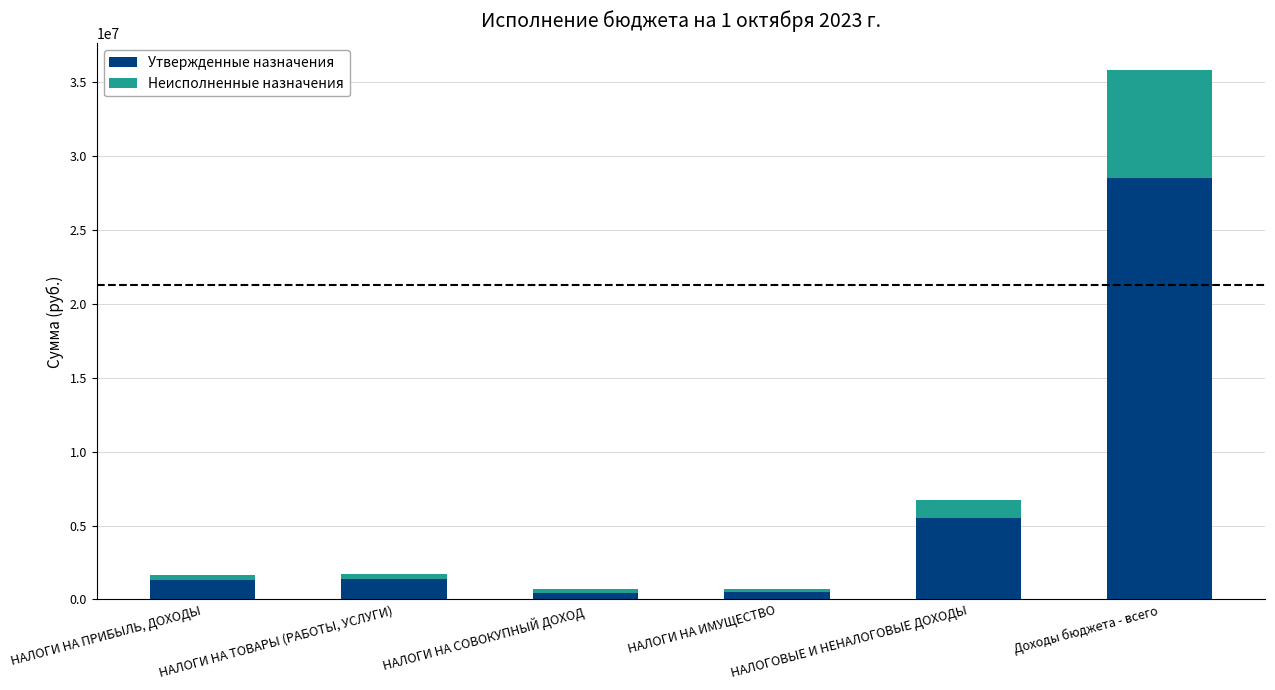

What is the maximum value for Утвержденные назначения?

28530327.7